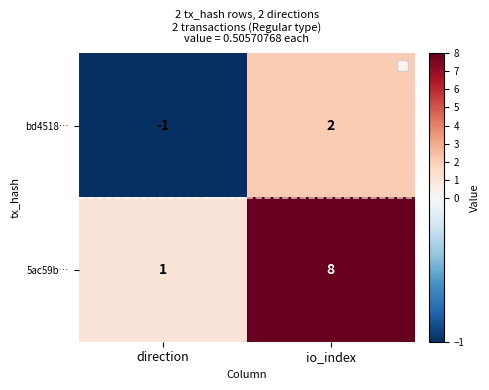

How many categories are shown in the chart?

2